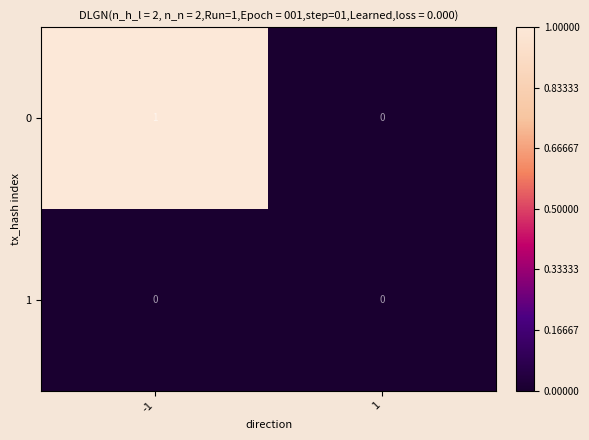

Is it true that 0 equals 0 at 1?

True